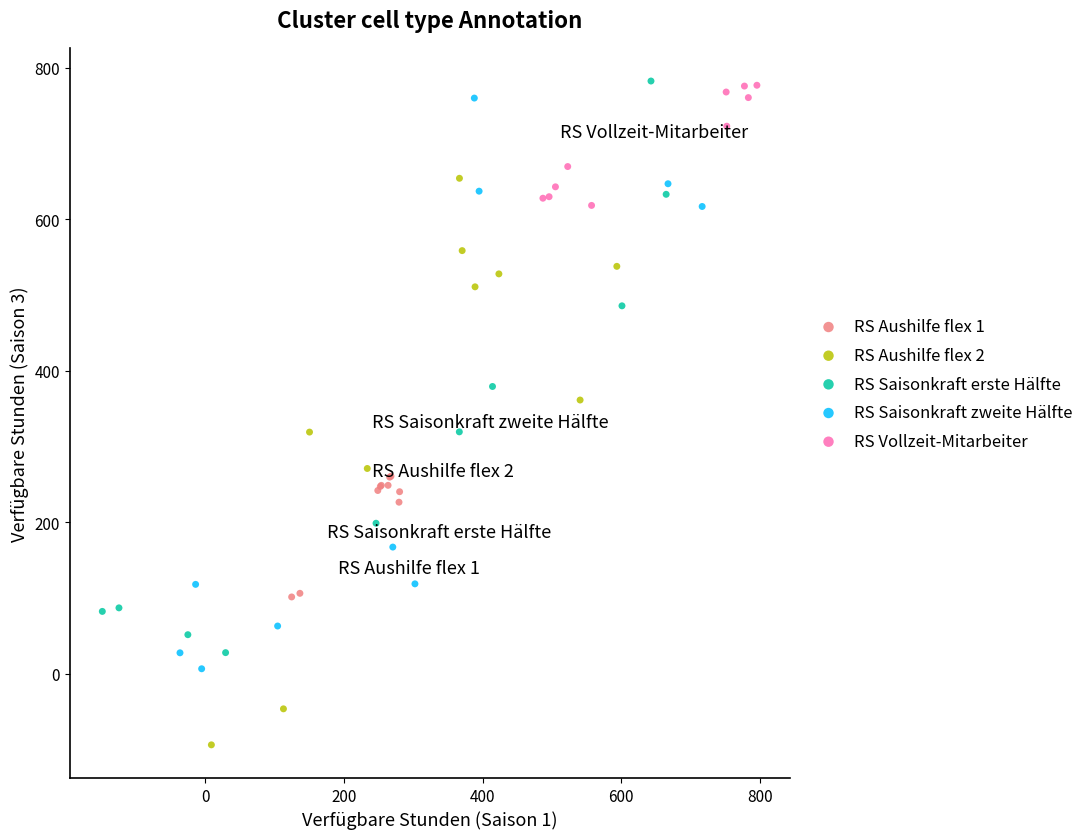

Which series contains the lowest Y value?

RS Aushilfe flex 2